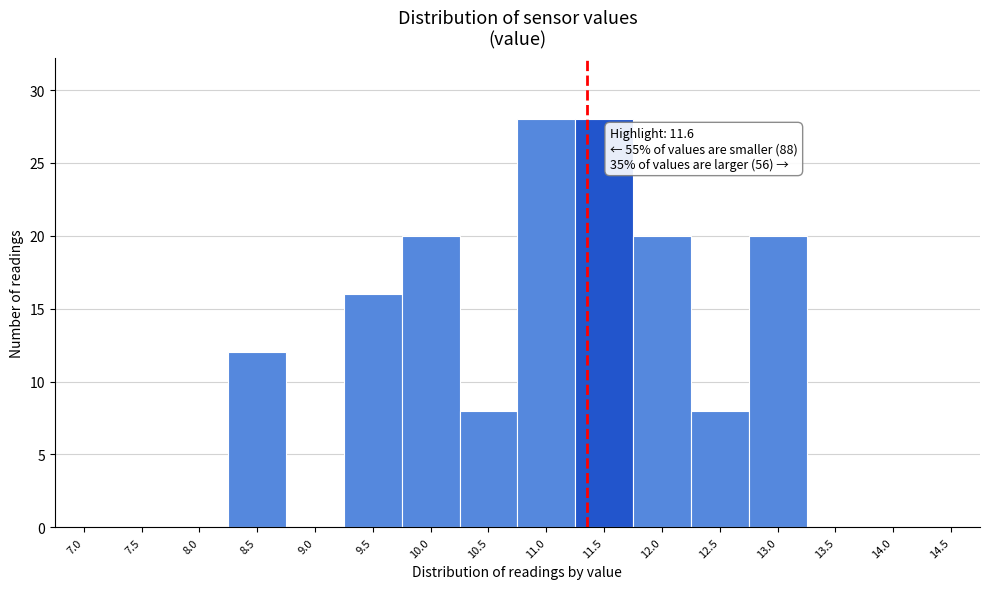

Reading left to right, extract all data points from this chart.

7.0=0	7.5=0	8.0=0	8.5=12	9.0=0	9.5=16	10.0=20	10.5=8	11.0=28	11.5=28	12.0=20	12.5=8	13.0=20	13.5=0	14.0=0	14.5=0